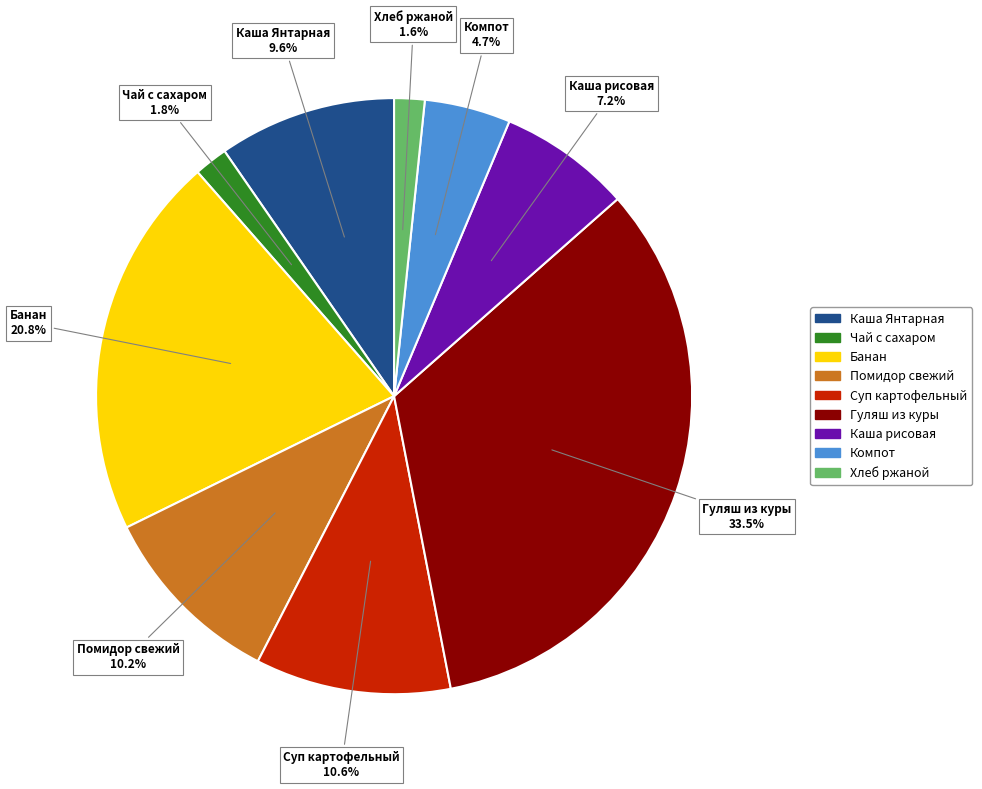

To the nearest percent, what is the difference between the largest and smallest slice percentages?

32%